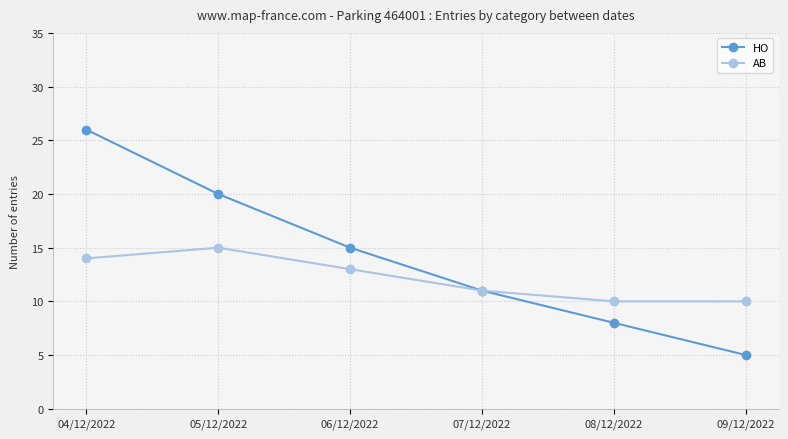

The value of HO at 04/12/2022 is 46. True or false?

False